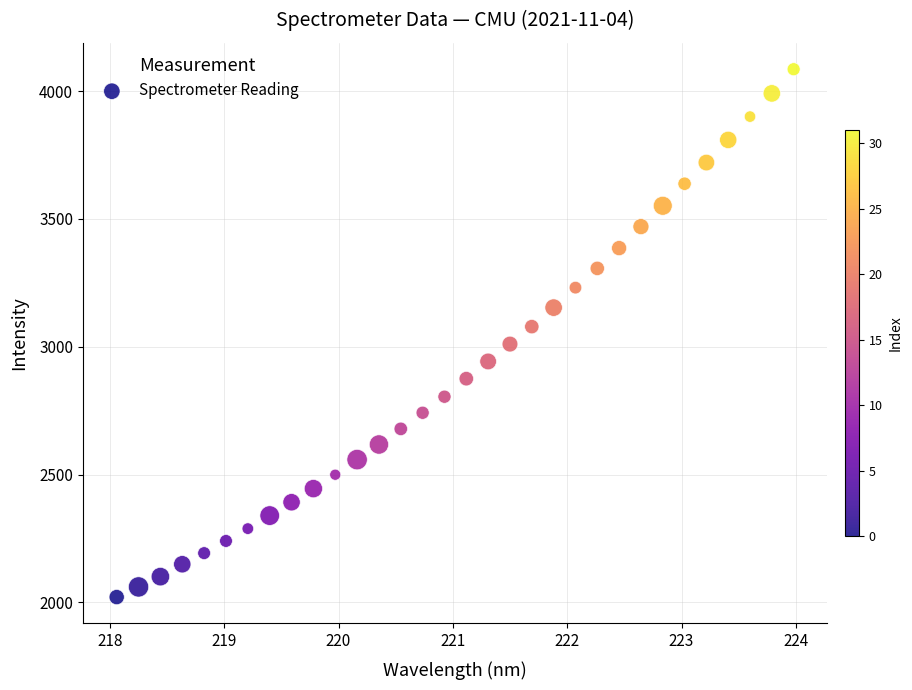

What is the range of X values (max minus min)?

5.9